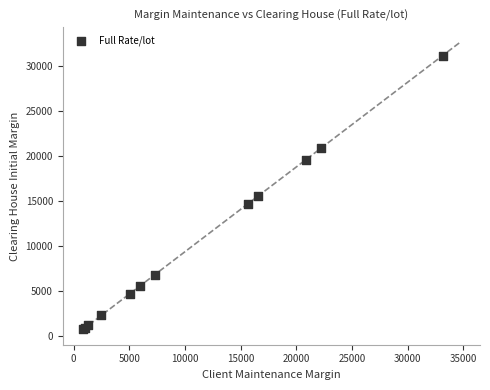

What Y value in the scatter plot is closest to 15972?

15600